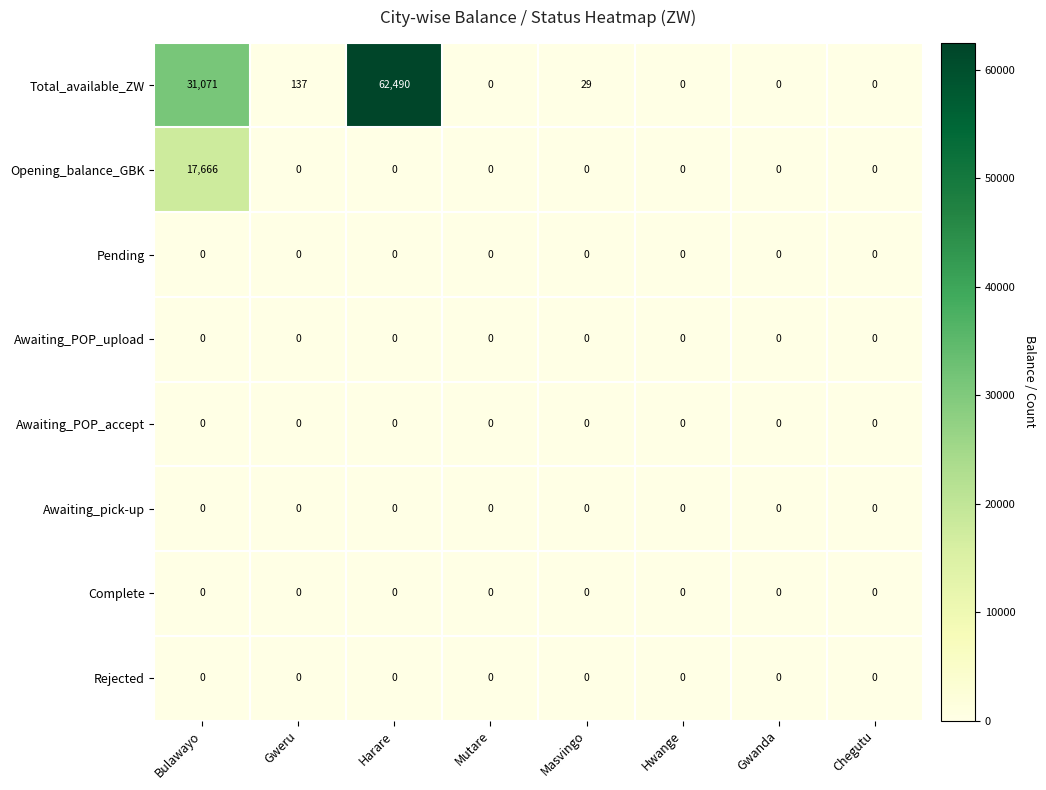

What is the total value across all series at Harare?

62490